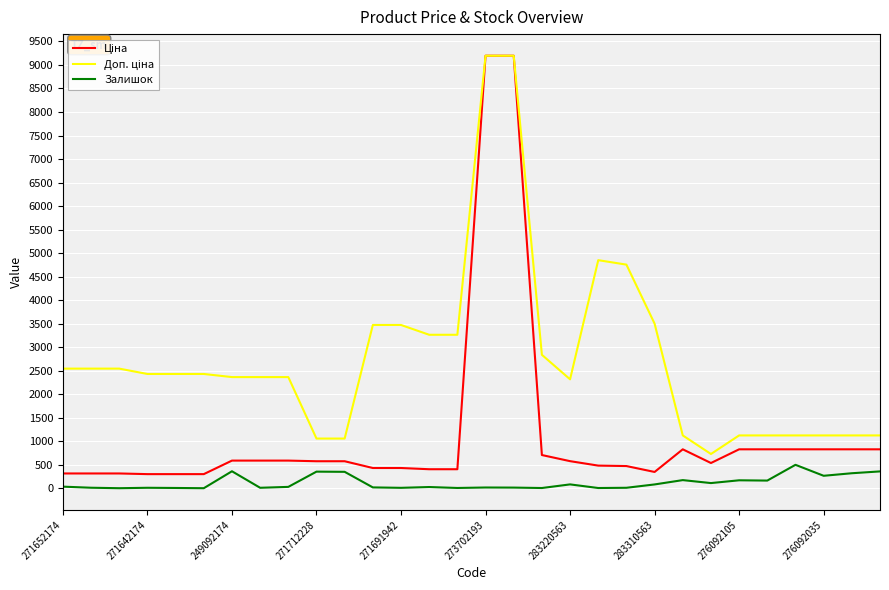

Does the chart have visible grid lines?

Yes